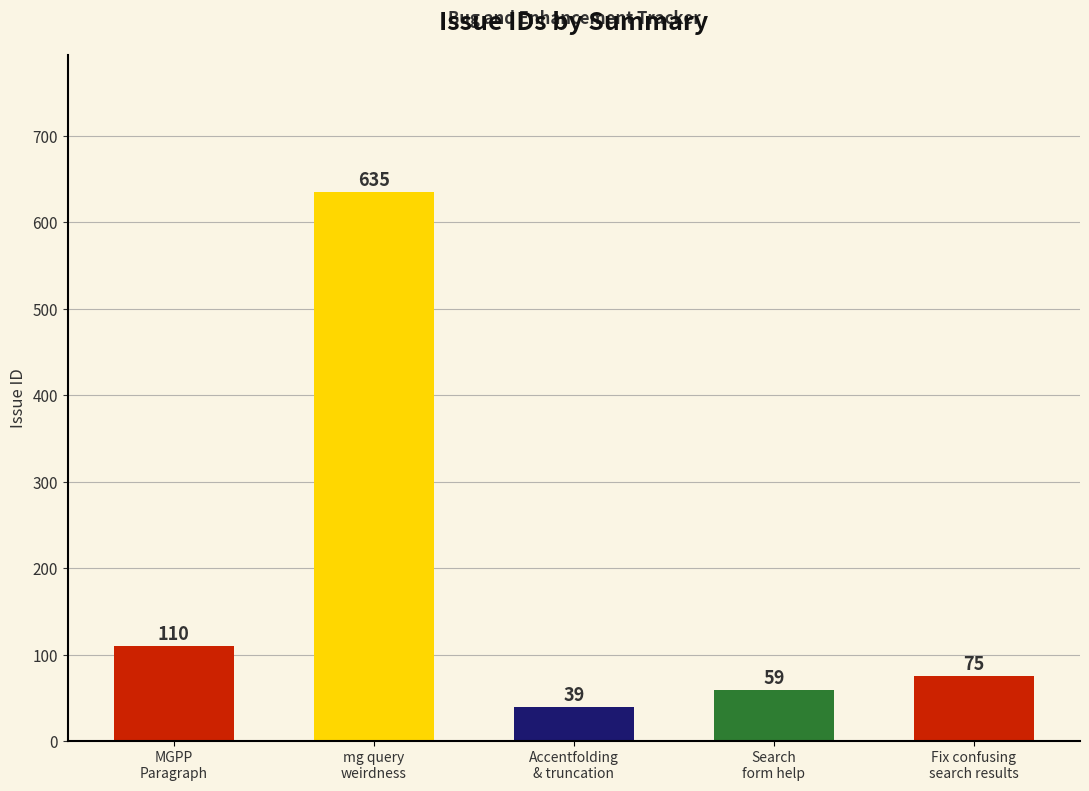

Which category has the highest value across all series?

mg query
weirdness